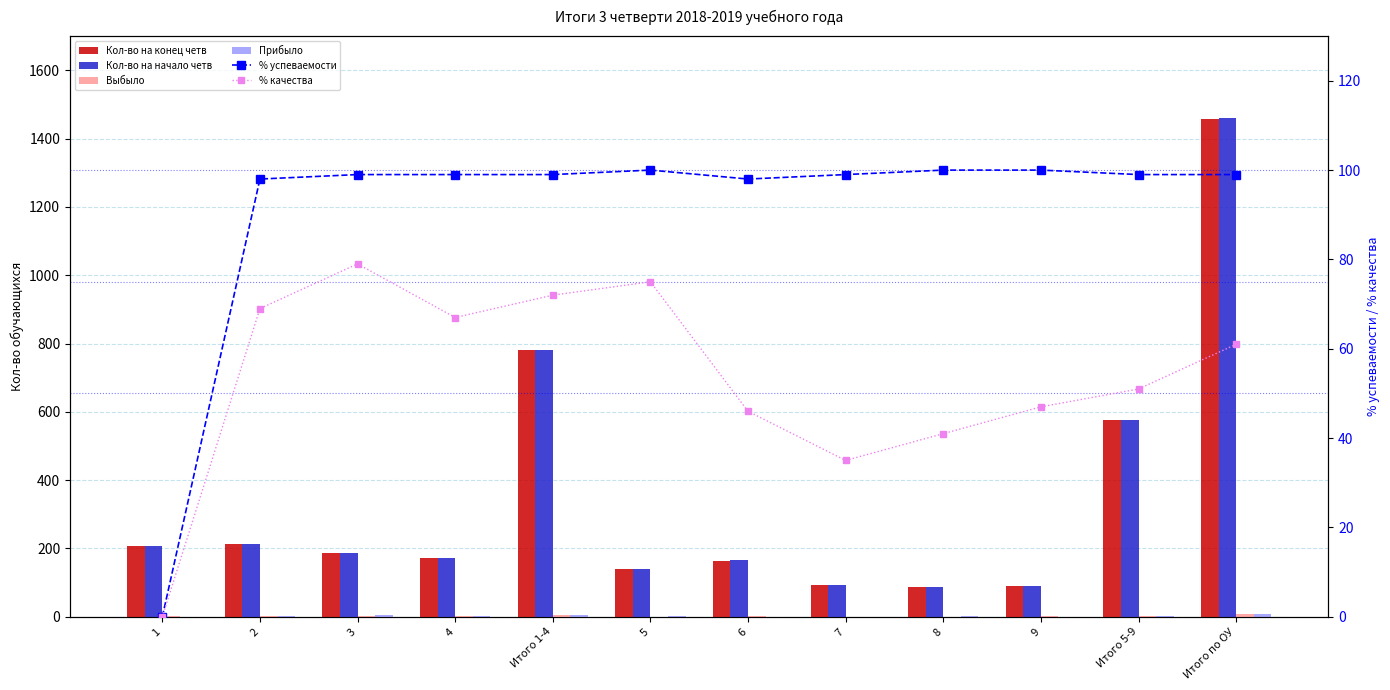

Rank the series at 8 from lowest to highest value.

Выбыло, Прибыло, % качества, Кол-во на начало четв, Кол-во на конец четв, % успеваемости